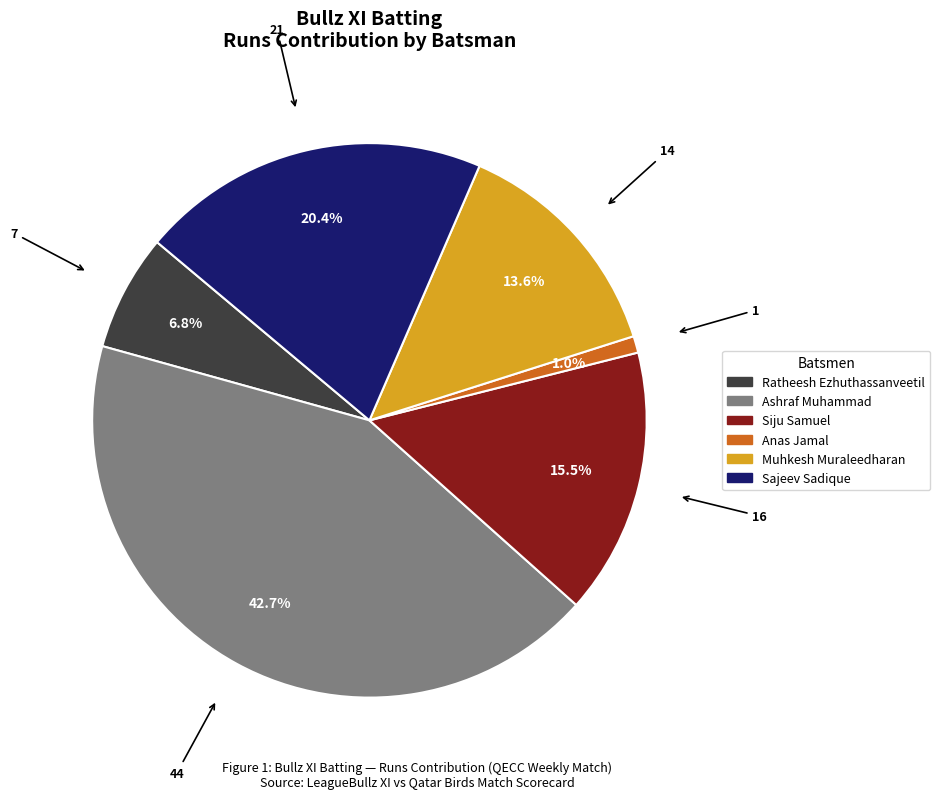

Does any single category account for the majority?

No